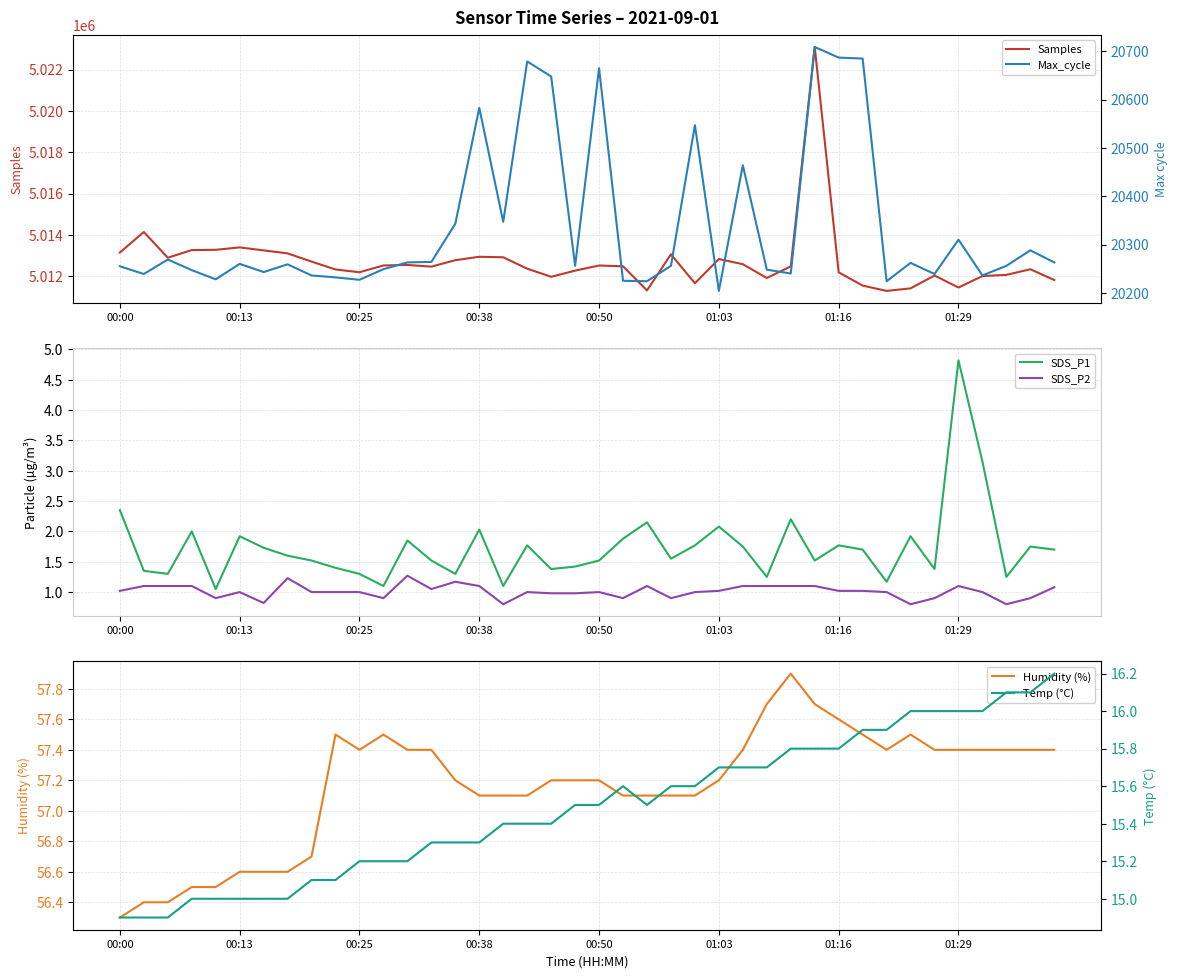

Which category has the lowest value in the Humidity (%) series?

00:00